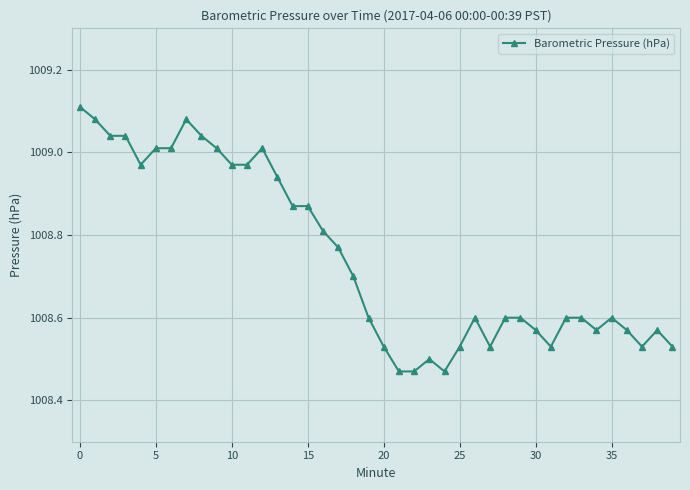

True or false: there are more than 0 points higher than both neighbors.

True